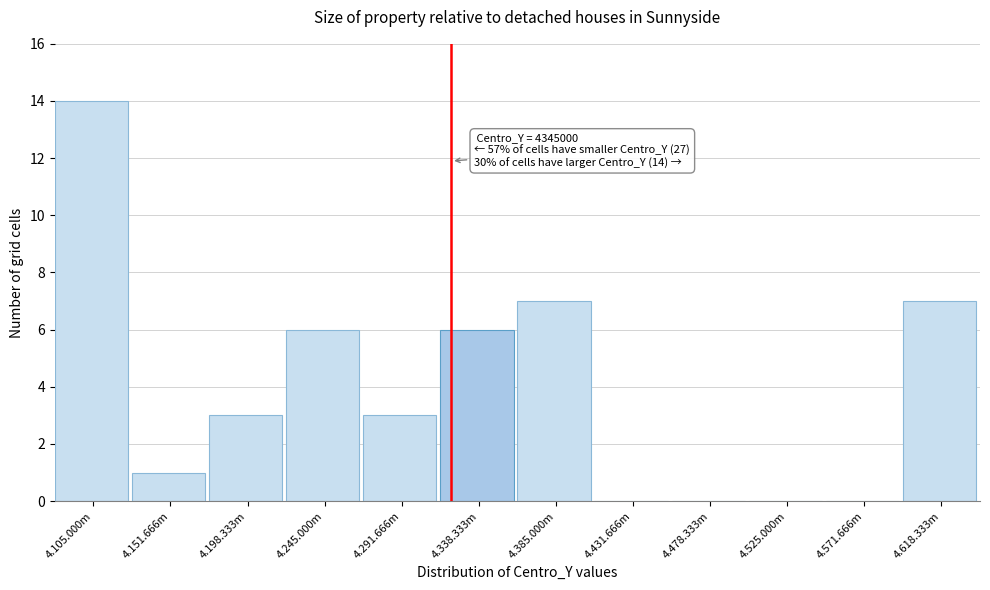

Reading left to right, extract all data points from this chart.

4.105.000m=14	4.151.666m=1	4.198.333m=3	4.245.000m=6	4.291.666m=3	4.338.333m=6	4.385.000m=7	4.431.666m=0	4.478.333m=0	4.525.000m=0	4.571.666m=0	4.618.333m=7